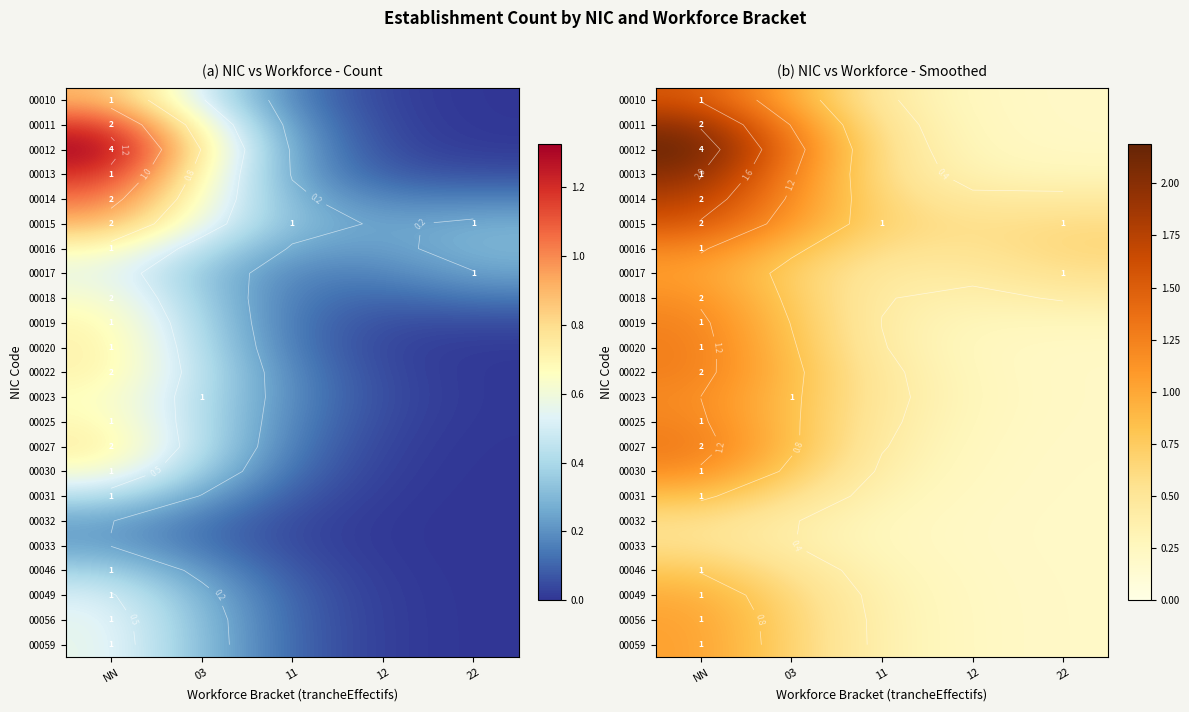

Count the 00016 values in the range 0 to 1.

4